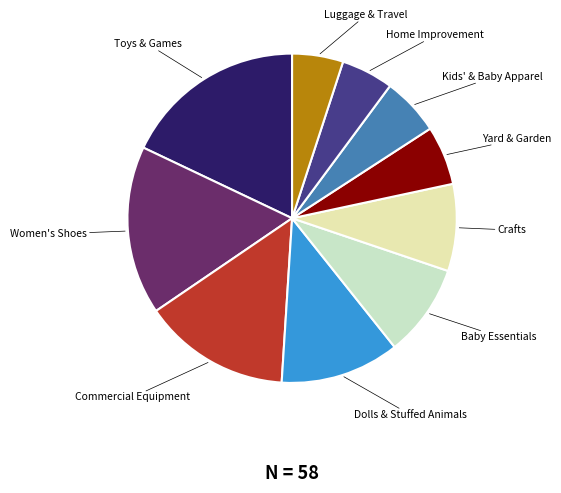

Is there a majority slice in this chart?

No